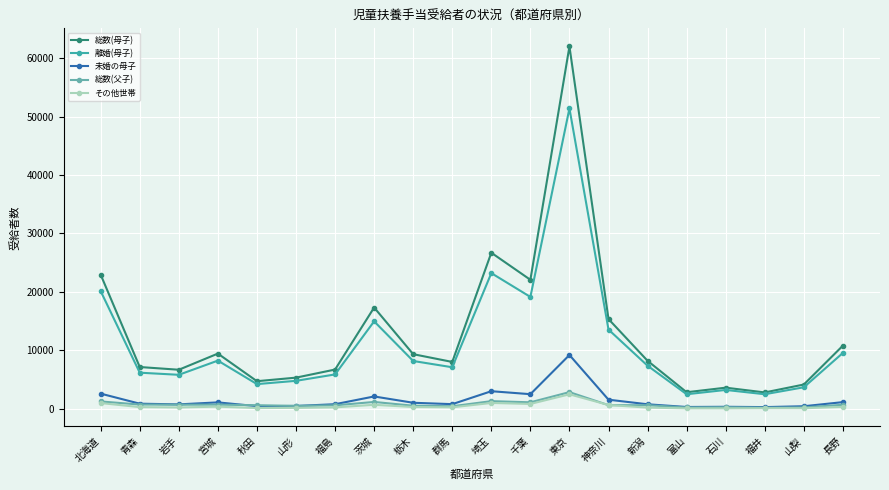

True or false: 総数(母子) and その他世帯 cross at least once.

False